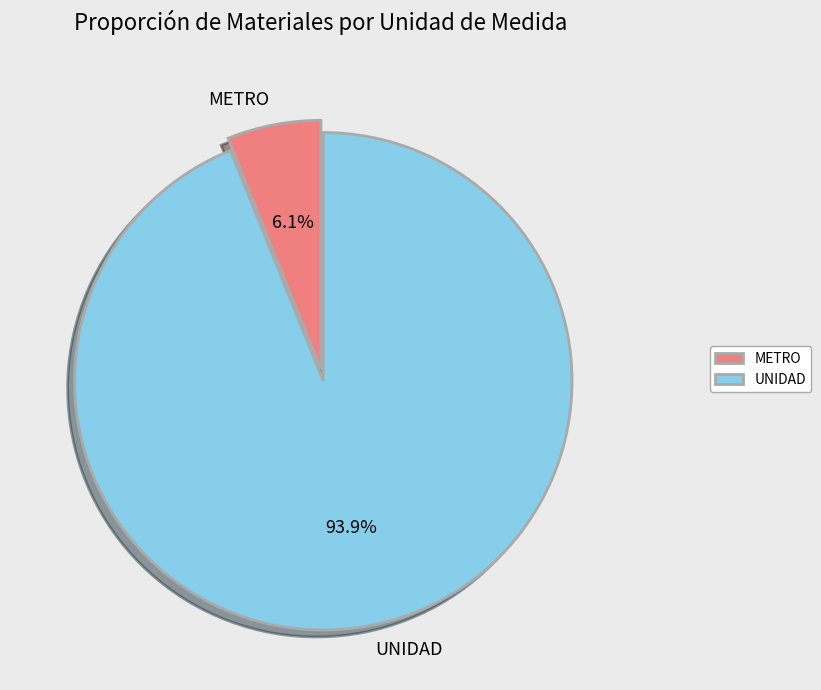

Combined, do UNIDAD and METRO account for over 50%?

Yes